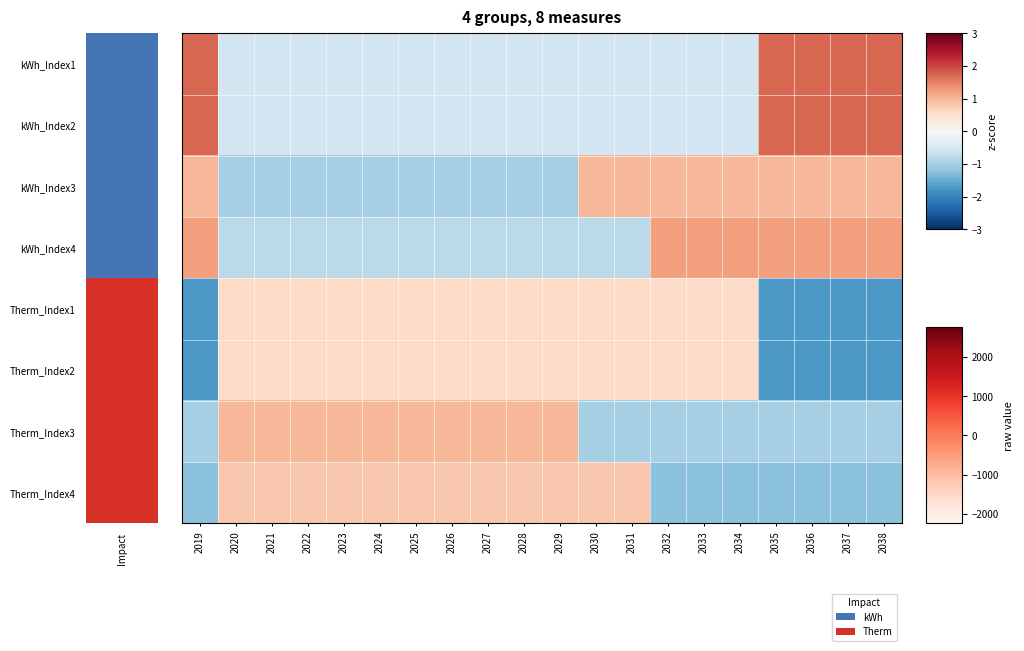

Rank the series by their maximum value, from lowest to highest.

Therm_Index1, Therm_Index2, Therm_Index4, kWh_Index3, Therm_Index3, kWh_Index4, kWh_Index1, kWh_Index2